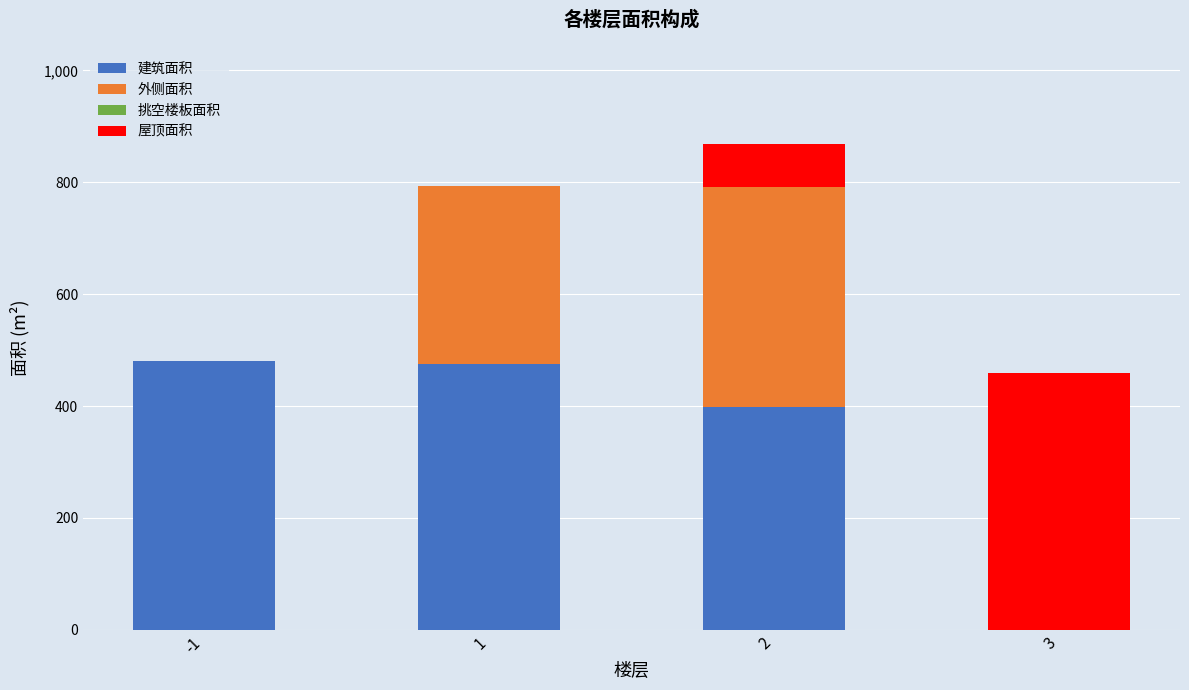

What is the highest value of the 建筑面积 series?

481.3